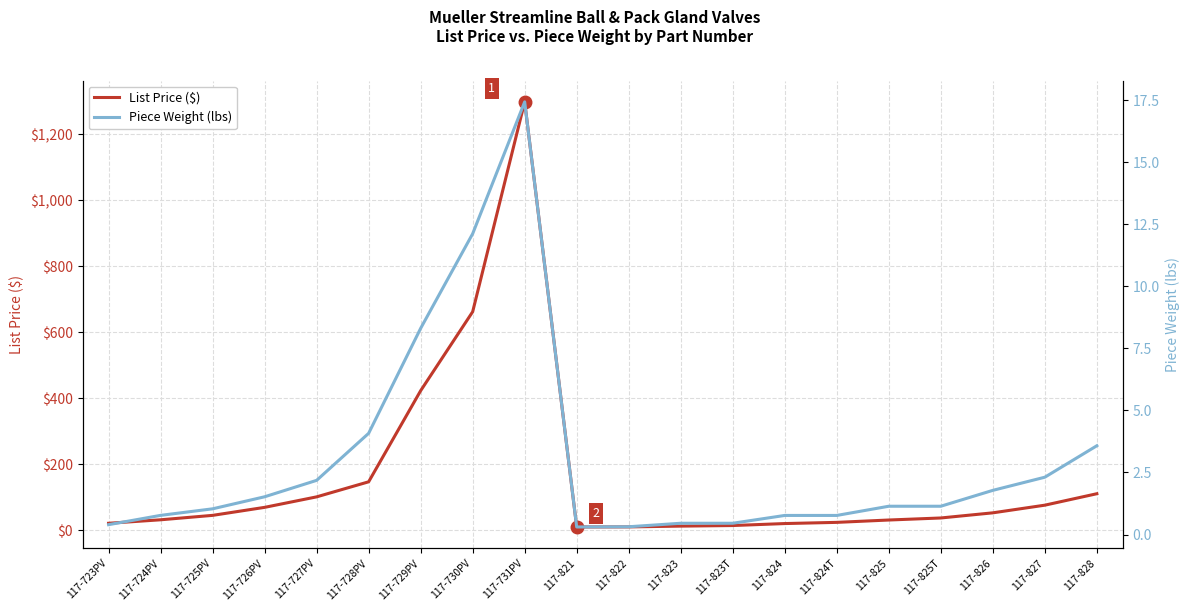

True or false: List Price ($) and Piece Weight (lbs) cross at least once.

False